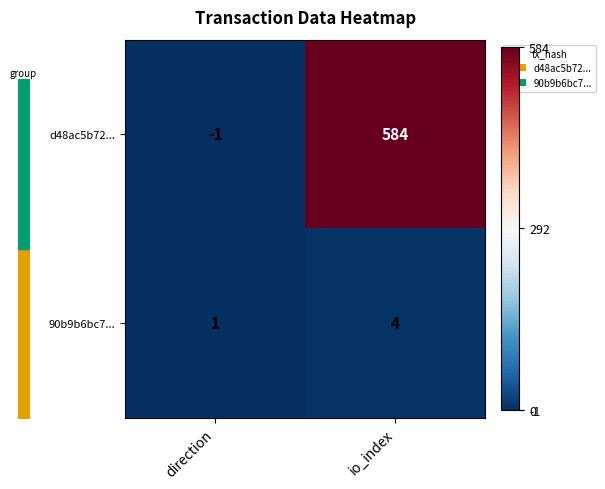

What is the difference between the maximum and minimum values in the 90b9b6bc7... series?

3